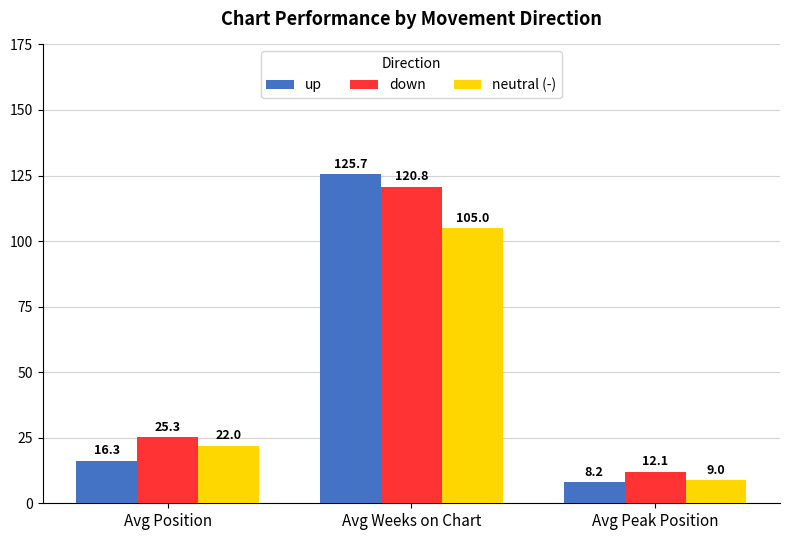

Between Avg Weeks on Chart and Avg Peak Position, which series saw the biggest shift?

up